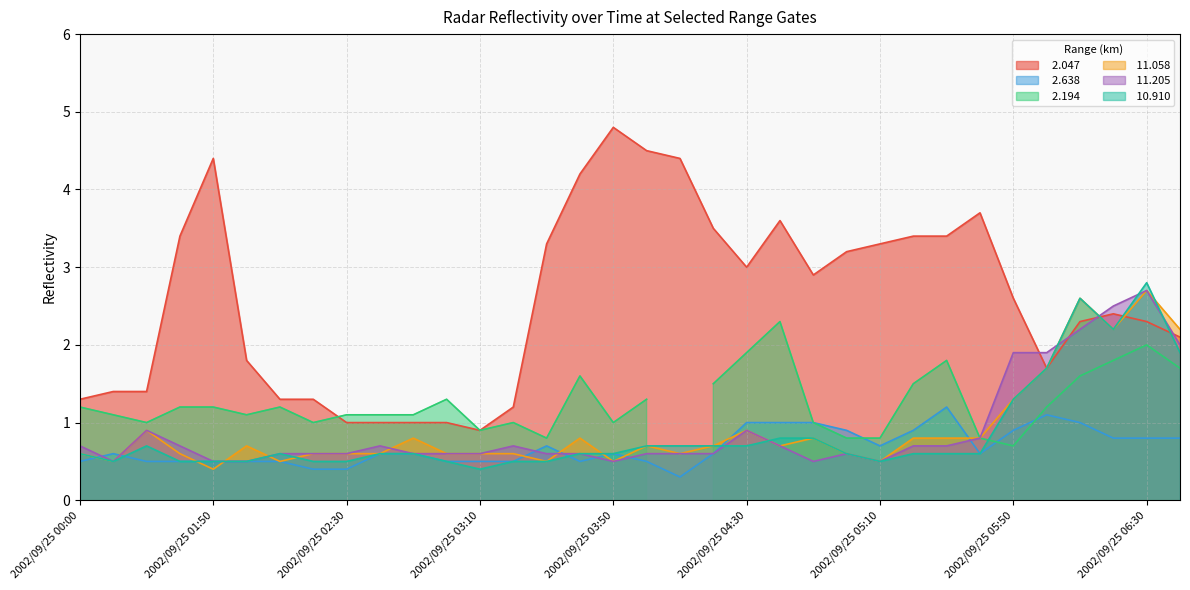

True or false:  11.058 and  11.205 cross at least once.

True